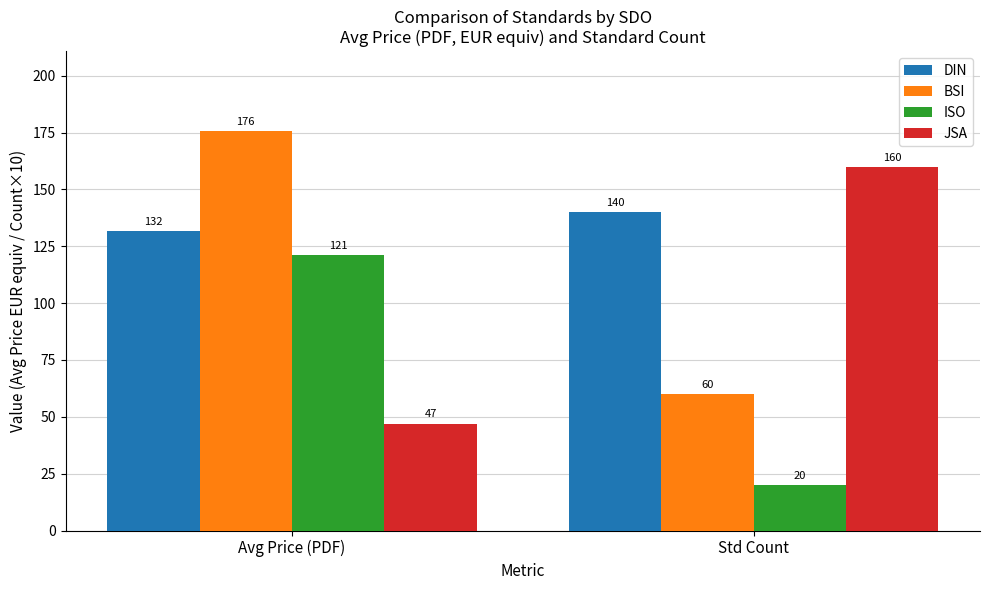

The value of DIN at Avg Price (PDF) is 131.8. True or false?

True